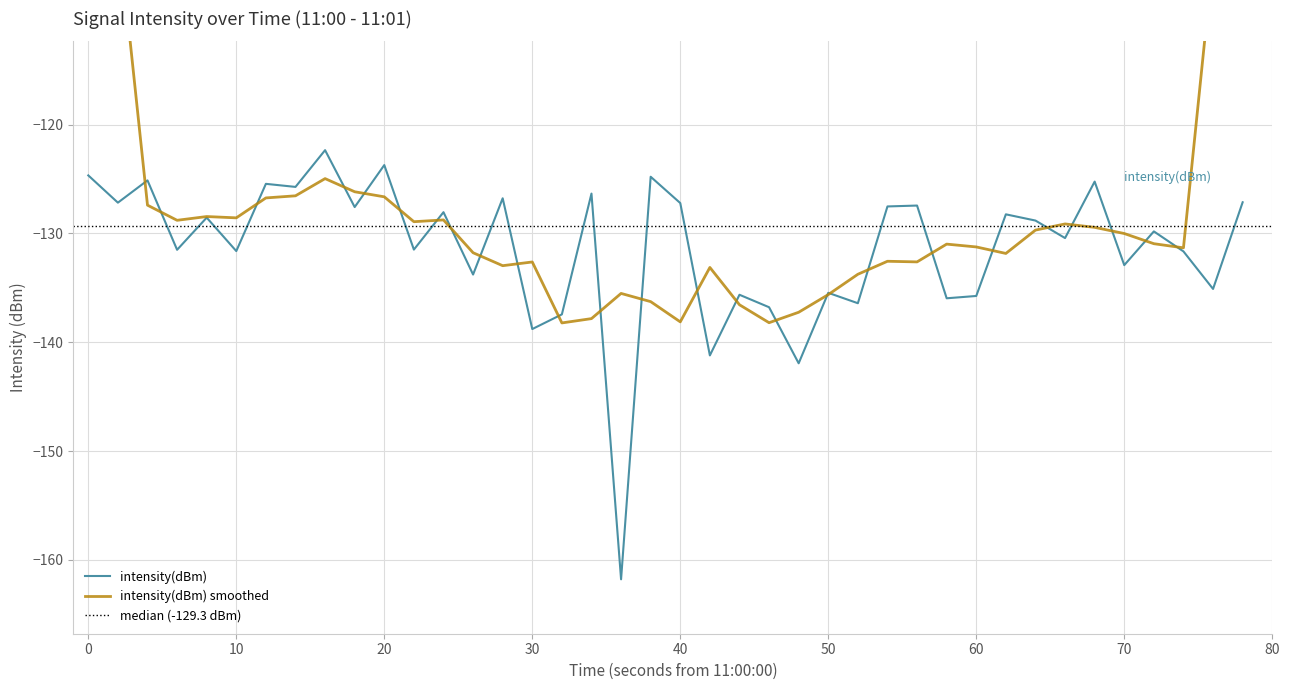

What is the minimum value for intensity(dBm)?

-161.8